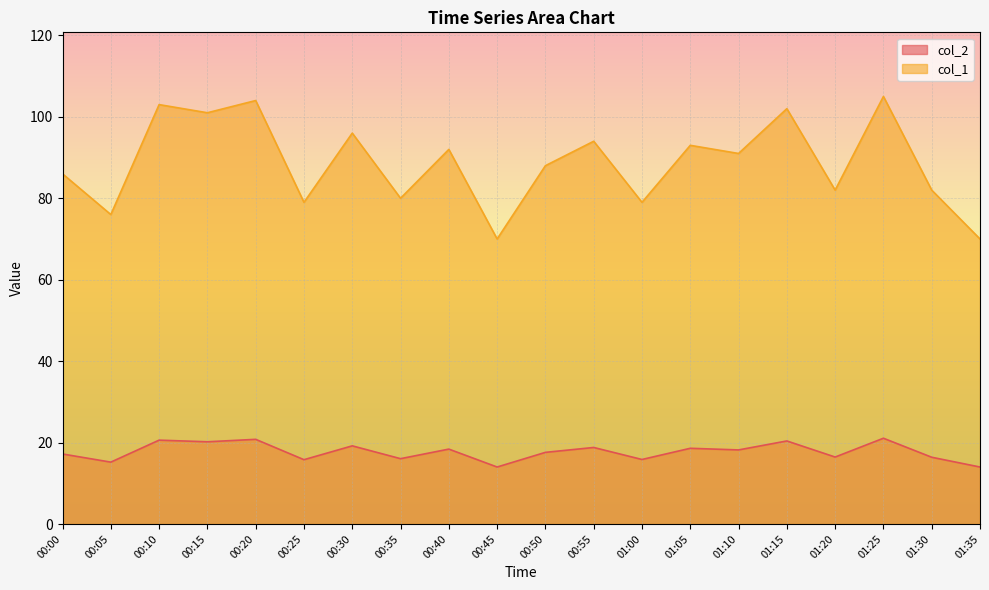

What is the approximate value of col_2 at 00:00?

17.2